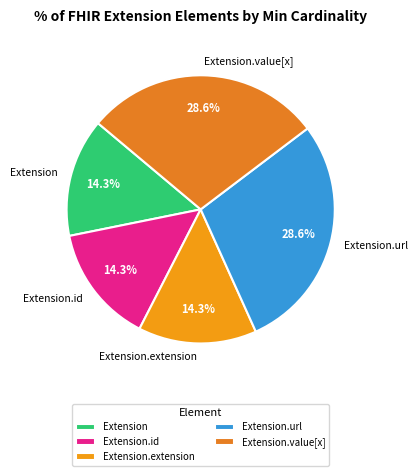

Approximately how many times larger is the value at Extension.value[x] compared to Extension?

2.0